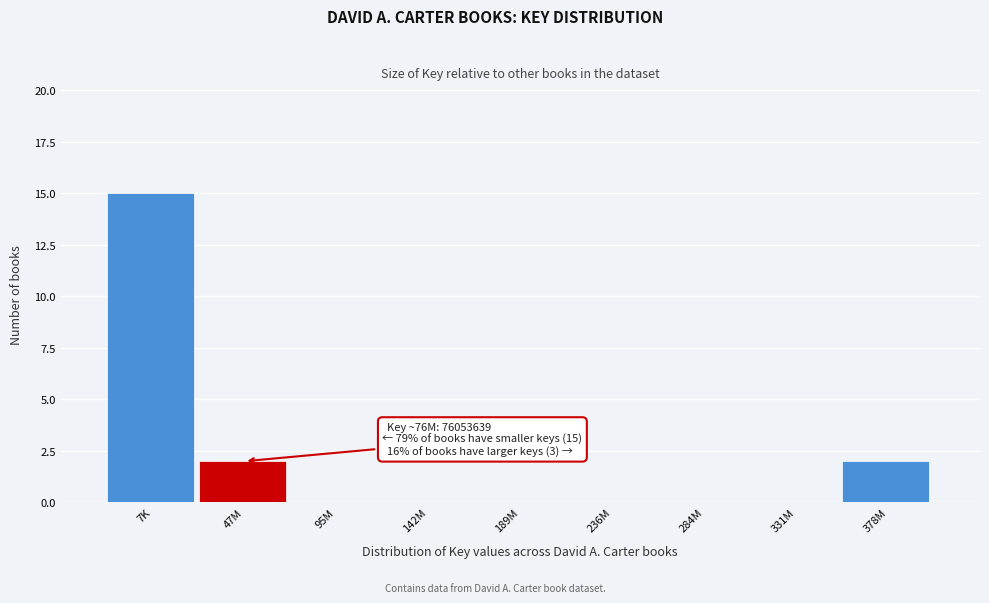

Reading left to right, list all the values displayed in this chart.

7K=15	47M=2	95M=0	142M=0	189M=0	236M=0	284M=0	331M=0	378M=2